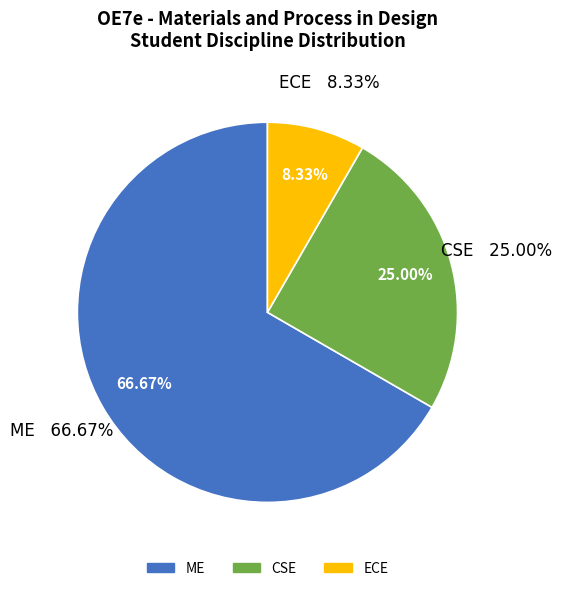

True or false: CSE accounts for 25% of the total.

True